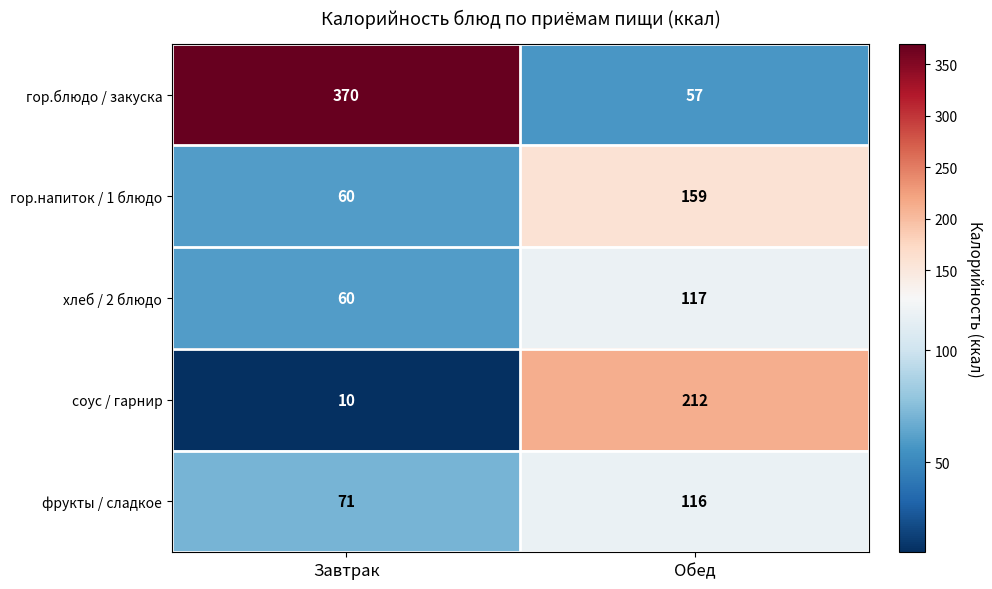

Is the value of гор.блюдо / закуска at Завтрак greater than the value of фрукты / сладкое at Завтрак?

Yes